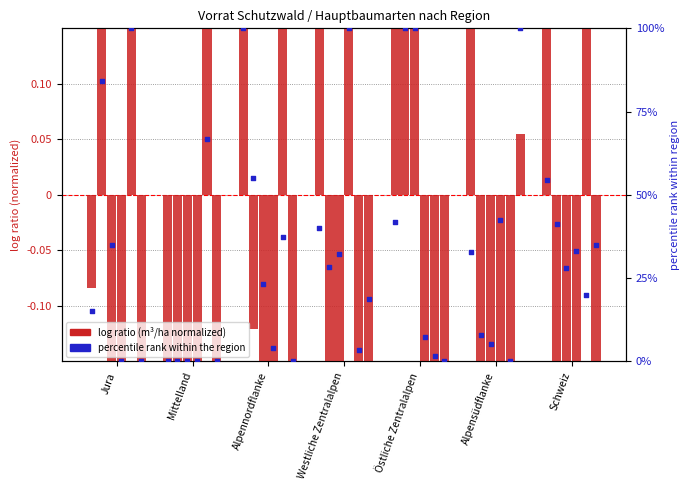

Approximately how many times larger is the value at Jura compared to Alpensüdflanke?

0.5